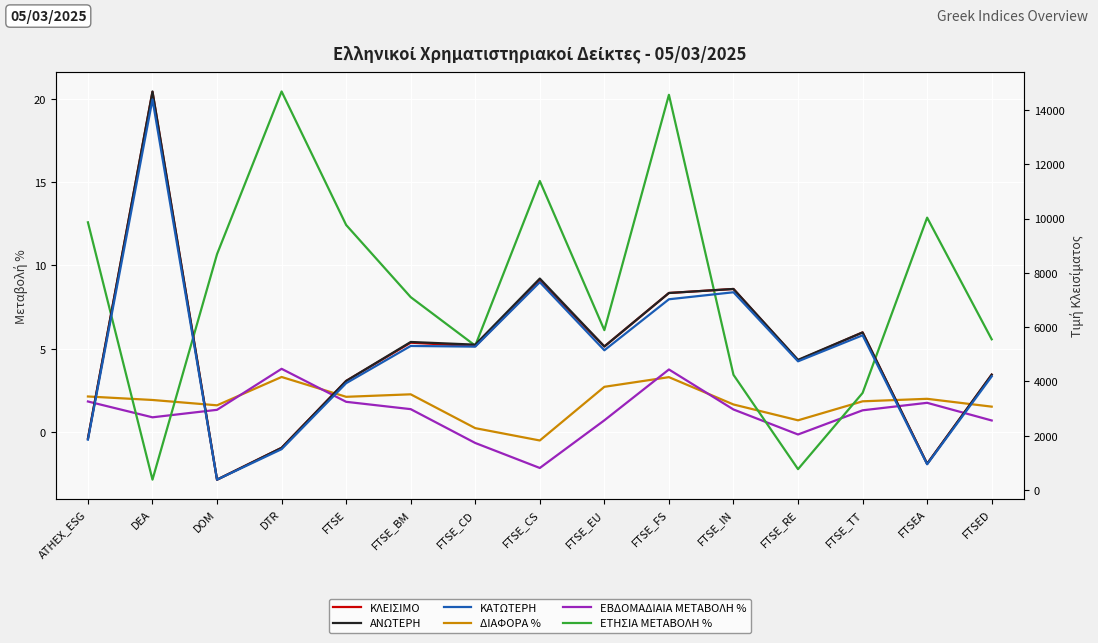

What is the minimum value for ΚΛΕΙΣΙΜΟ?

375.7